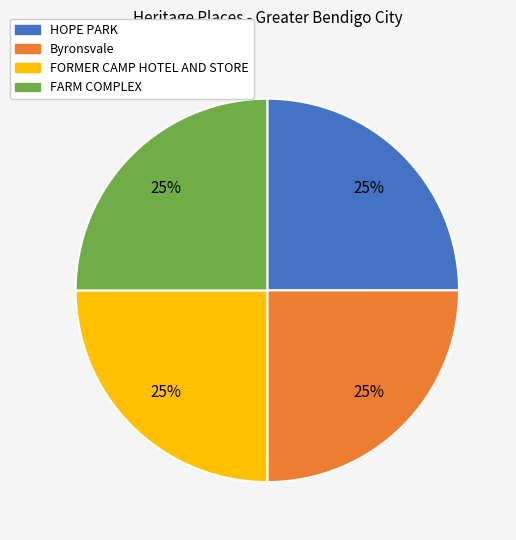

The Byronsvale slice represents 38% of the pie. True or false?

False